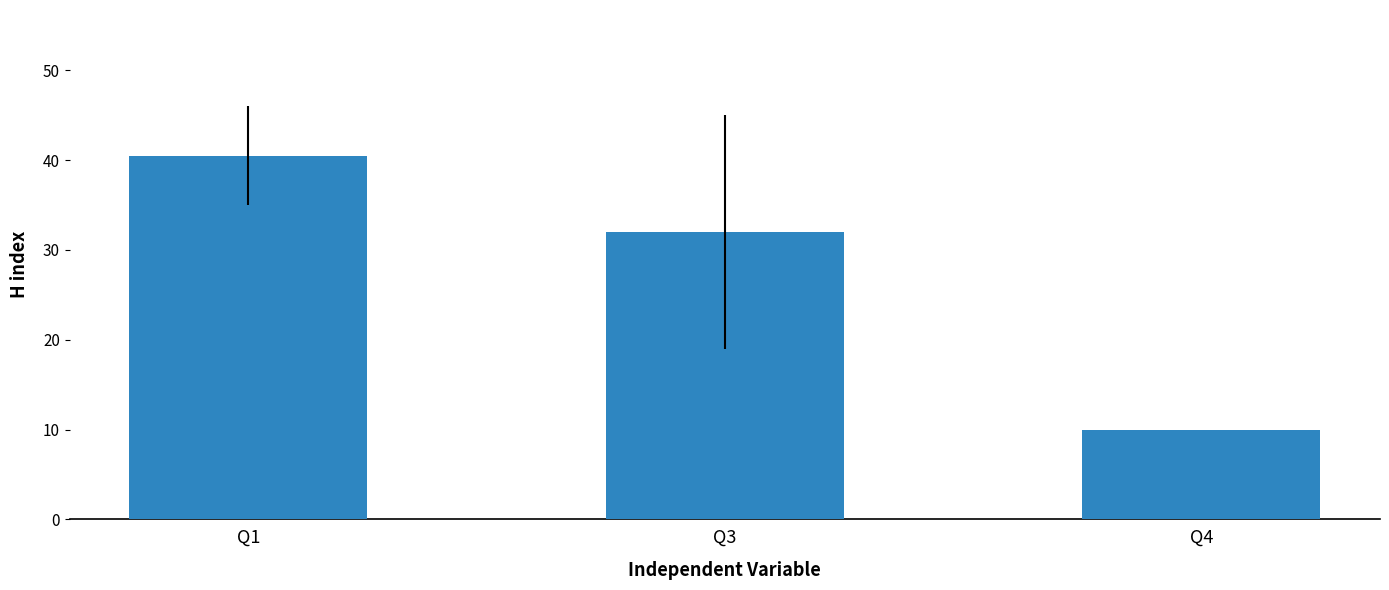

Reading right to left, extract all data points from this chart.

Q4=10.0	Q3=32.0	Q1=40.5